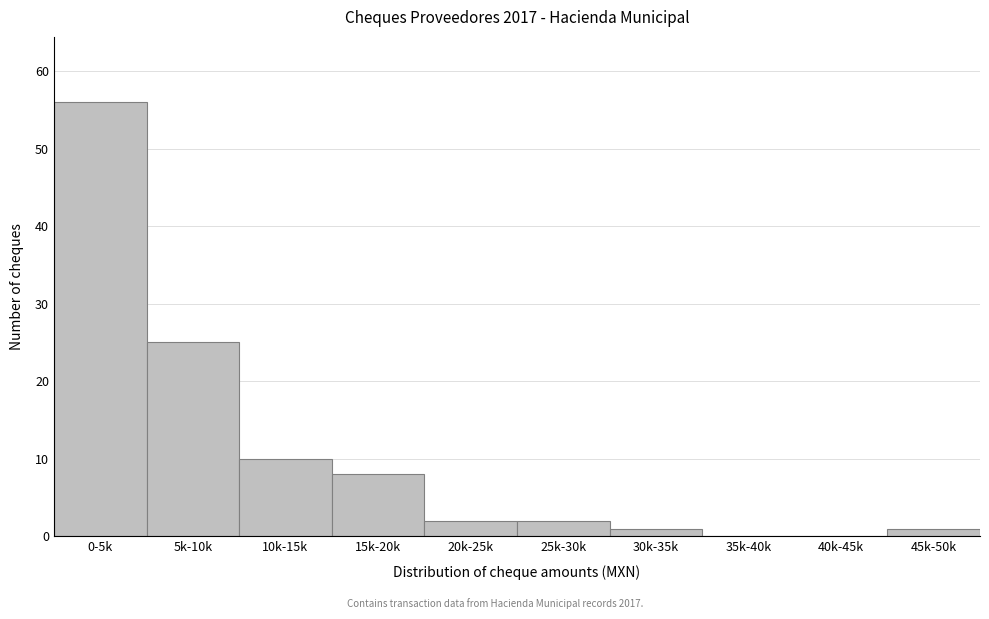

Reading right to left, list all the values displayed in this chart.

45k-50k=1	40k-45k=0	35k-40k=0	30k-35k=1	25k-30k=2	20k-25k=2	15k-20k=8	10k-15k=10	5k-10k=25	0-5k=56